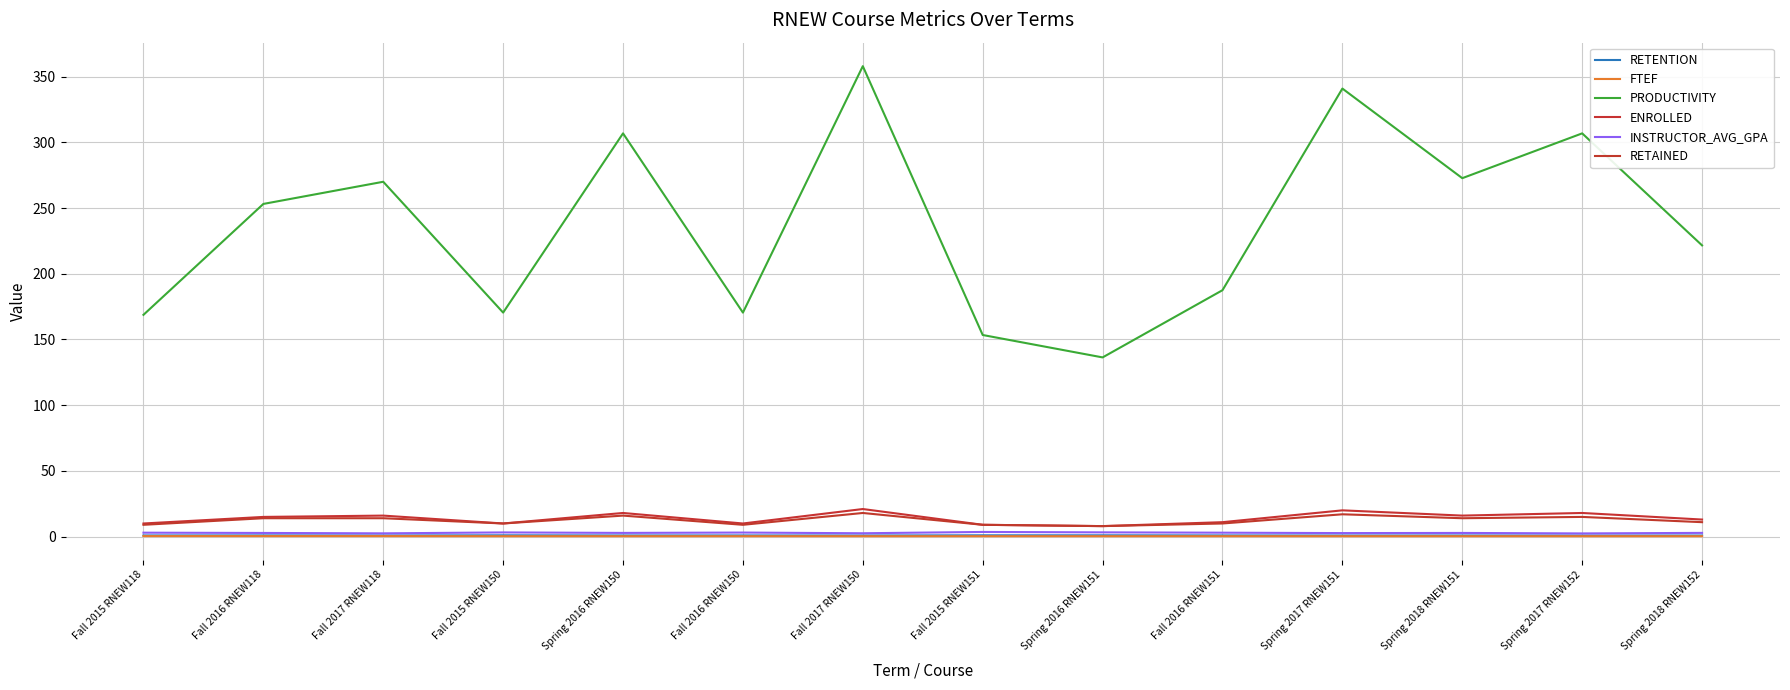

Rank the series at Spring 2016 RNEW151 from highest to lowest value.

PRODUCTIVITY, ENROLLED, RETAINED, INSTRUCTOR_AVG_GPA, RETENTION, FTEF